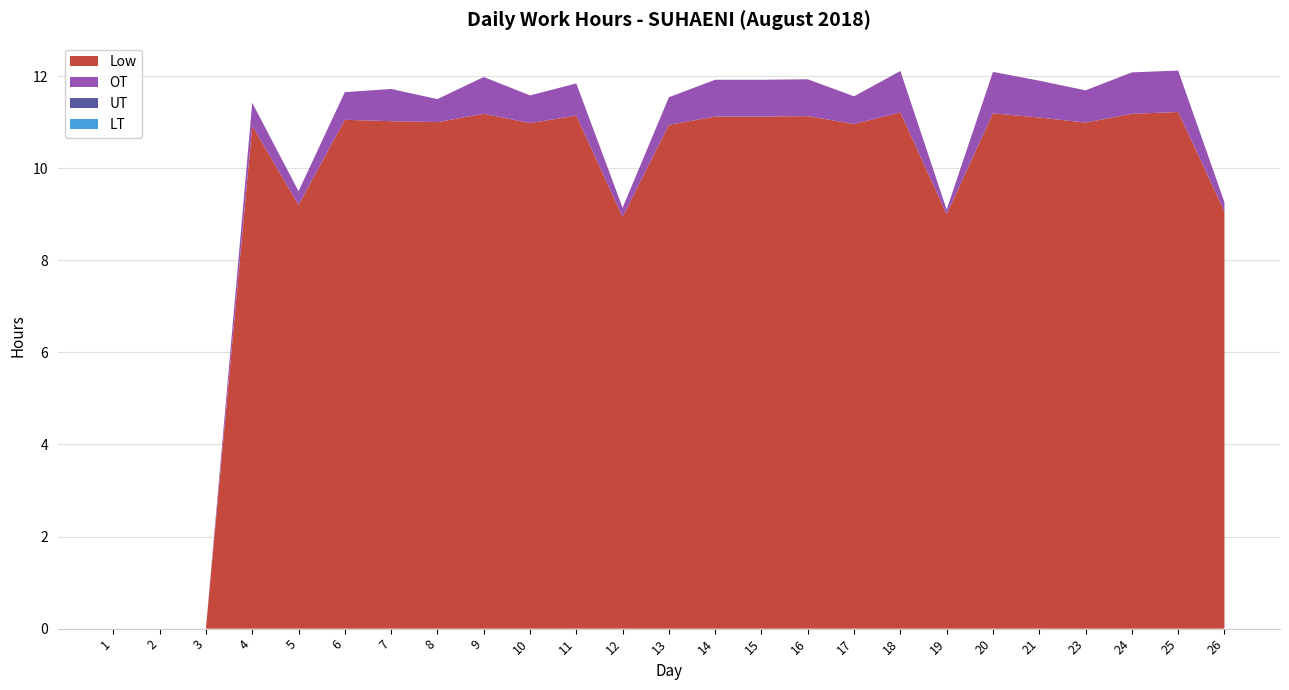

Reading right to left, transcribe all the data shown in this chart.

Low: 26=9.1	25=11.2	24=11.2	23=11.0	21=11.1	20=11.2	19=9.0	18=11.2	17=11.0	16=11.1	15=11.1	14=11.1	13=10.9	12=8.9	11=11.1	10=11.0	9=11.2	8=11.0	7=11.0	6=11.1	5=9.2	4=10.9	3=0.0	2=0.0	1=0.0
OT: 26=0.2	25=0.9	24=0.9	23=0.7	21=0.8	20=0.9	19=0.1	18=0.9	17=0.6	16=0.8	15=0.8	14=0.8	13=0.6	12=0.2	11=0.7	10=0.6	9=0.8	8=0.5	7=0.7	6=0.6	5=0.3	4=0.5	3=0.0	2=0.0	1=0.0
UT: 26=0.0	25=0.0	24=0.0	23=0.0	21=0.0	20=0.0	19=0.0	18=0.0	17=0.0	16=0.0	15=0.0	14=0.0	13=0.0	12=0.0	11=0.0	10=0.0	9=0.0	8=0.0	7=0.0	6=0.0	5=0.0	4=0.0	3=0.0	2=0.0	1=0.0
LT: 26=0.0	25=0.0	24=0.0	23=0.0	21=0.0	20=0.0	19=0.0	18=0.0	17=0.0	16=0.0	15=0.0	14=0.0	13=0.0	12=0.0	11=0.0	10=0.0	9=0.0	8=0.0	7=0.0	6=0.0	5=0.0	4=0.0	3=0.0	2=0.0	1=0.0